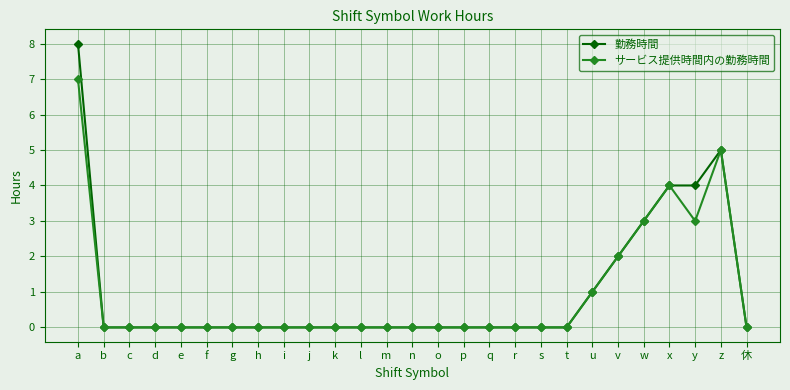

Count the 勤務時間 values in the range 0 to 1.

21